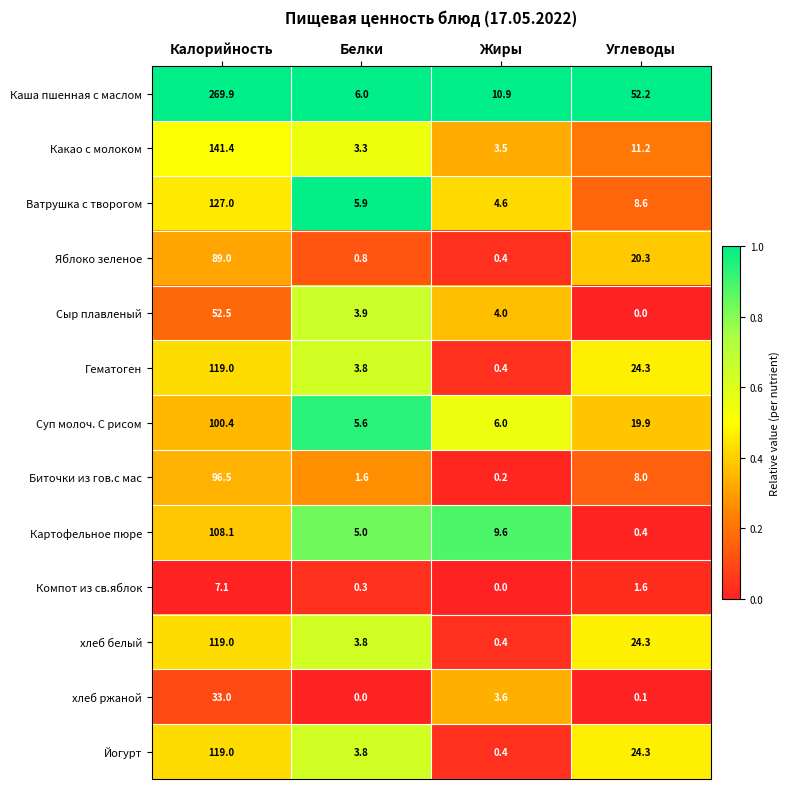

What is the average value of the Картофельное пюре series?

30.8